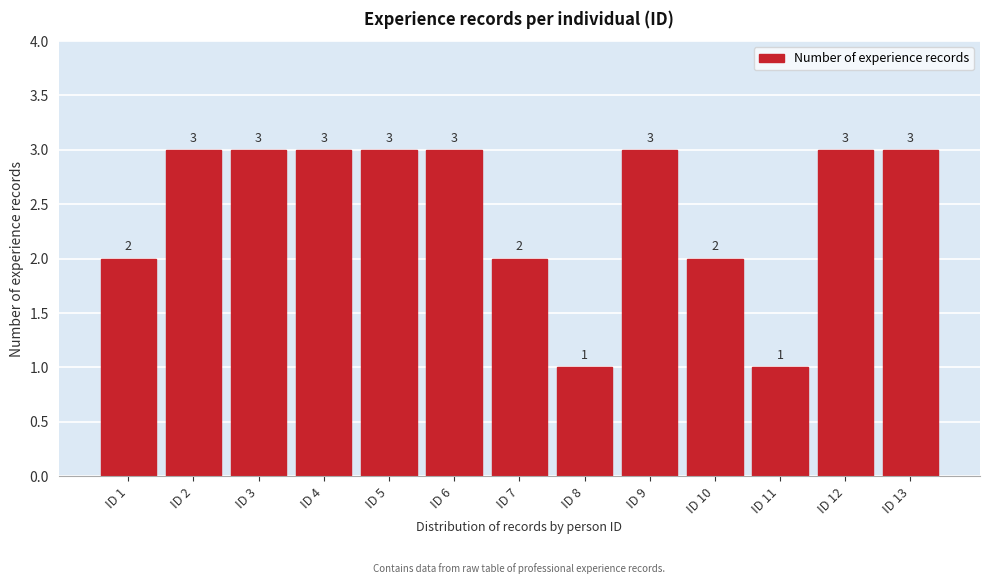

Reading left to right, transcribe all the data shown in this chart.

ID 1=2	ID 2=3	ID 3=3	ID 4=3	ID 5=3	ID 6=3	ID 7=2	ID 8=1	ID 9=3	ID 10=2	ID 11=1	ID 12=3	ID 13=3